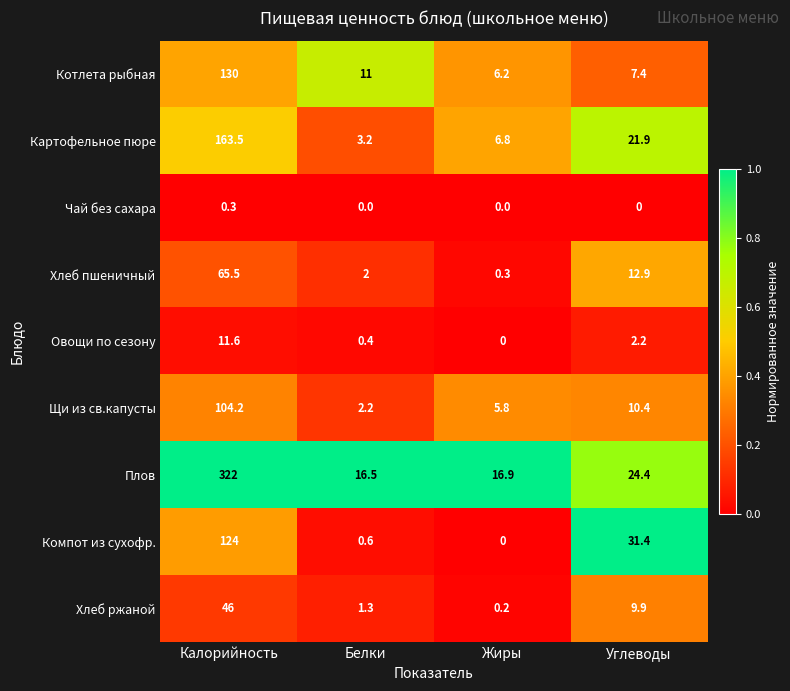

Which category has the highest value across all series?

Калорийность